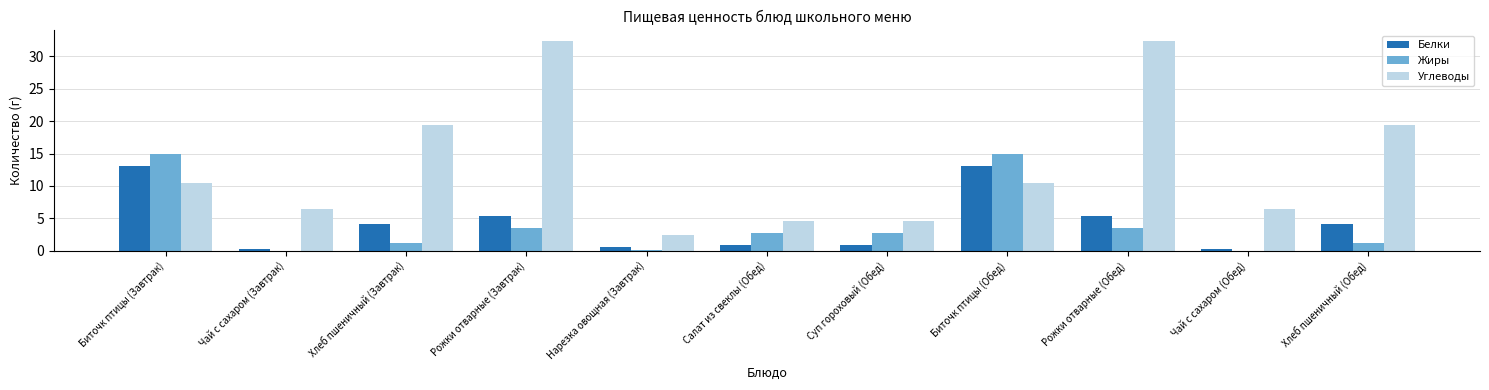

Where does the Углеводы series first go above 10?

Биточк птицы (Завтрак)